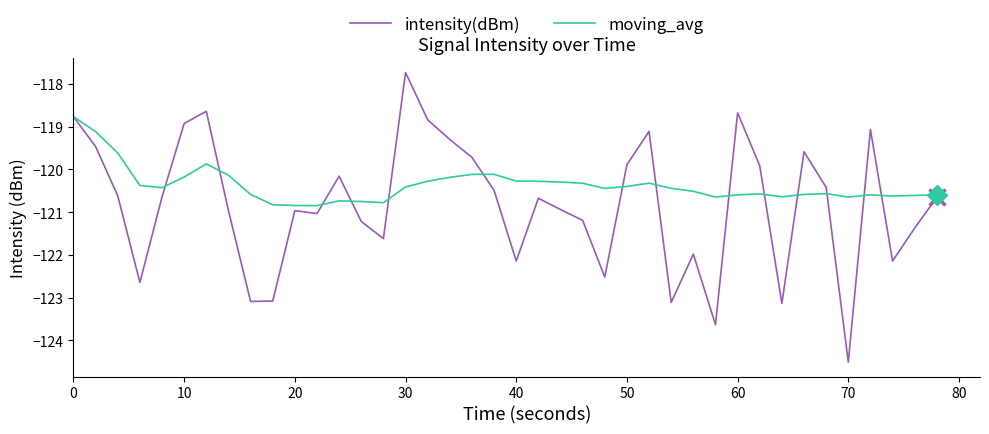

What is the minimum value shown in the chart?

-124.5